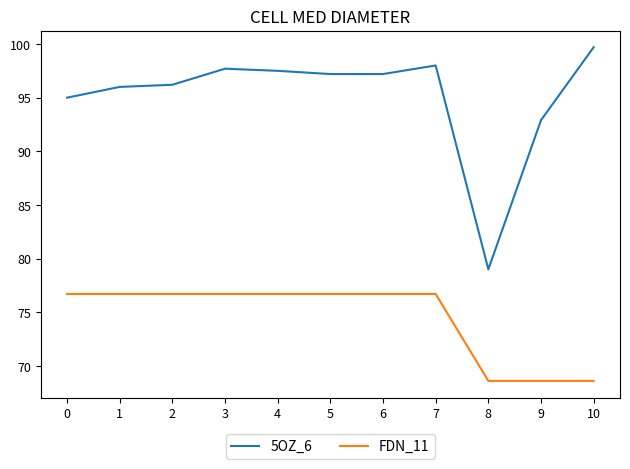

Which series has the widest spread of values?

5OZ_6